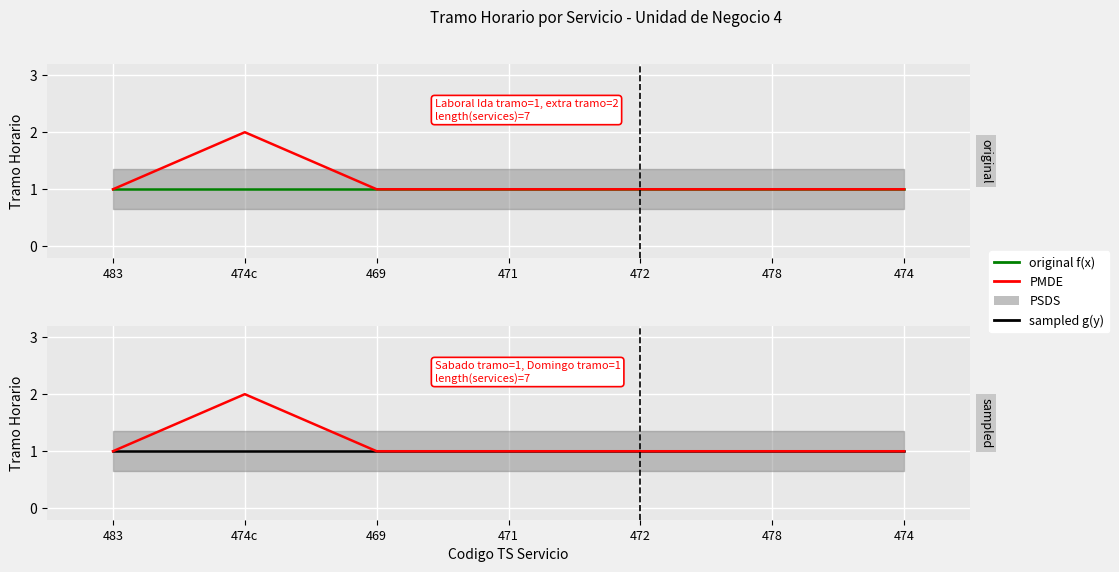

Which series has the largest total across all categories?

PMDE